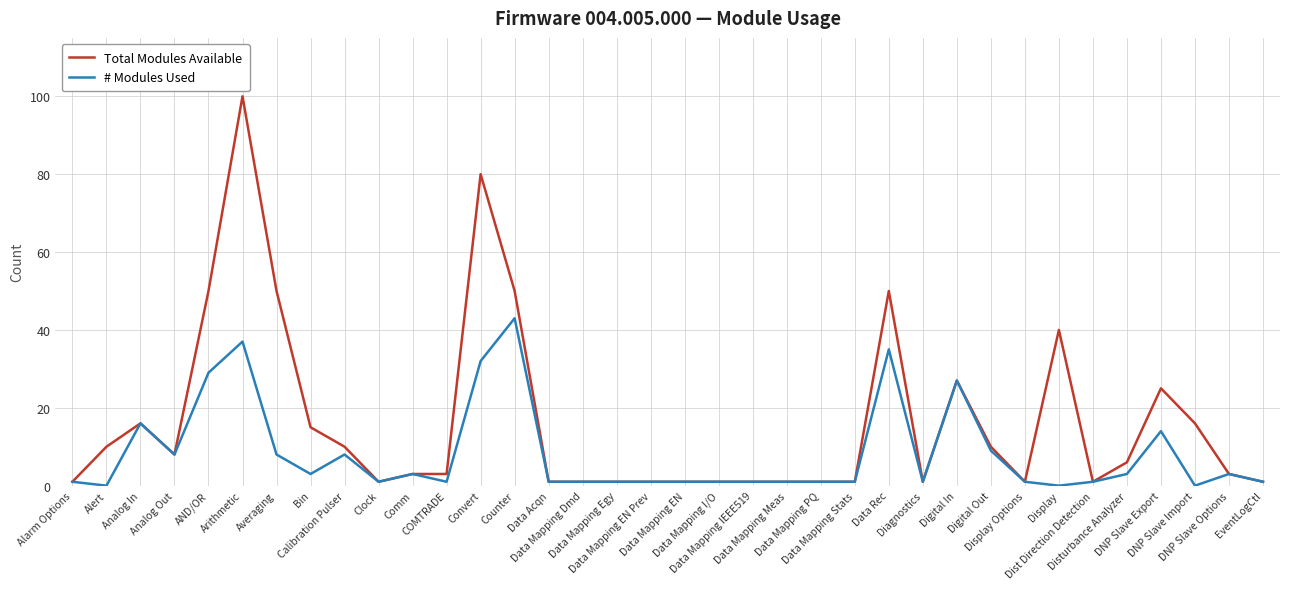

How many distinct data groups are displayed?

2